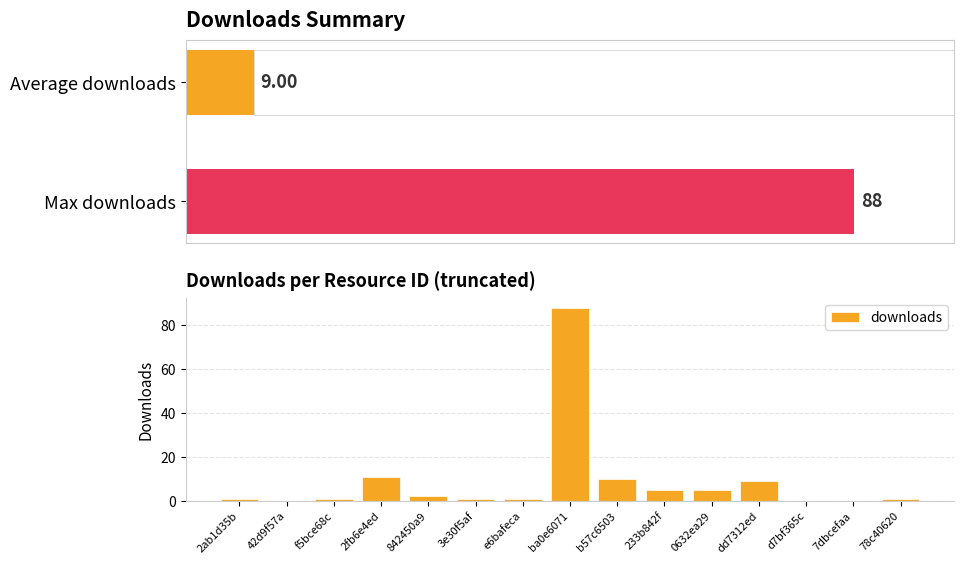

The value of downloads at 842450a9 is 2. True or false?

True